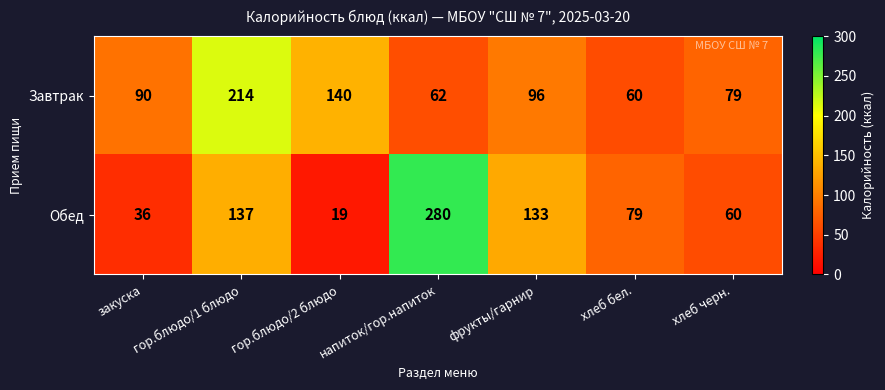

Which category has the lowest value in the Завтрак series?

хлеб бел.